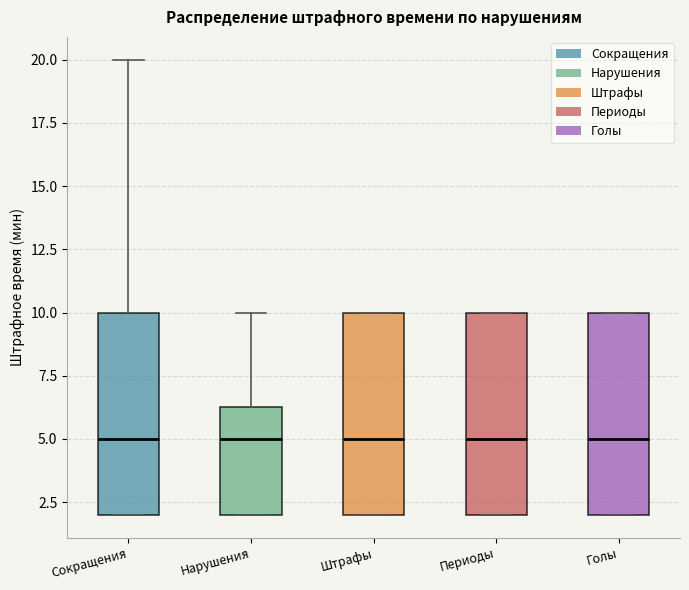

Reading left to right, read every box against the y-axis: the position of its median line, the range the box covers, and the ends of its whiskers. The values are not printed on the chart, so give them approximately, as read against the axis.

Сокращения: median 5.0, box 2.0 to 10.0, whiskers 2.0 to 20.0
Нарушения: median 5.0, box 2.0 to 6.5, whiskers 2.0 to 10.0
Штрафы: median 5.0, box 2.0 to 10.0, whiskers 2.0 to 10.0
Периоды: median 5.0, box 2.0 to 10.0, whiskers 2.0 to 10.0
Голы: median 5.0, box 2.0 to 10.0, whiskers 2.0 to 10.0